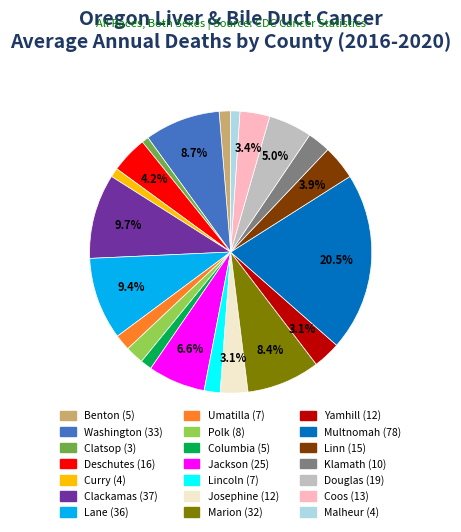

To the nearest percent, what is the combined percentage of Columbia and Umatilla?

3%